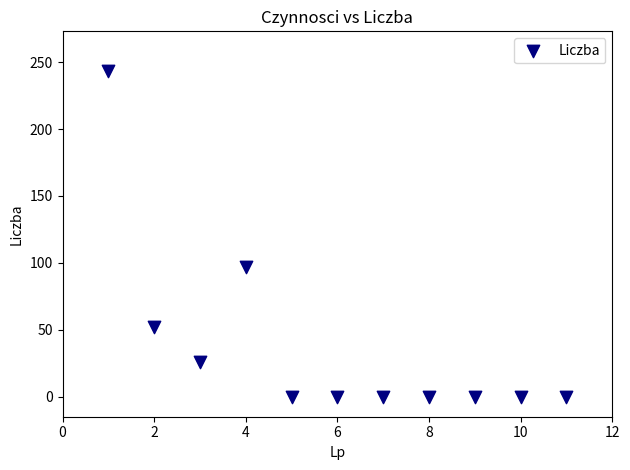

What is the range of Y values (max minus min)?

243